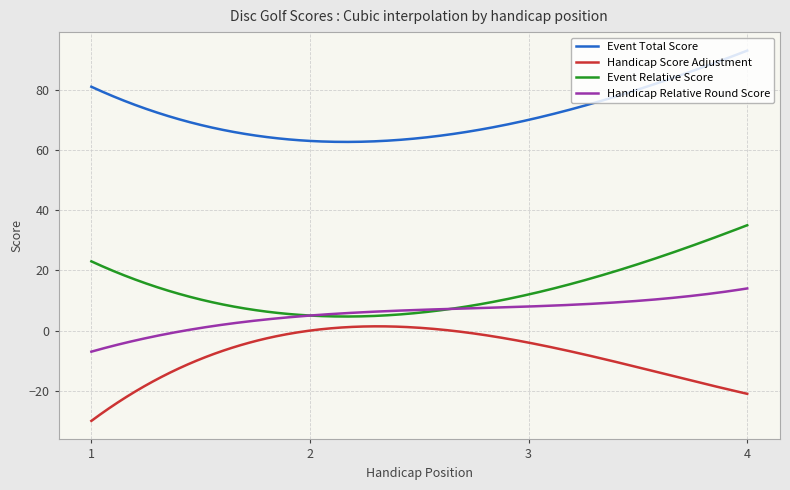

Rank the series by their maximum value, from lowest to highest.

Handicap Score Adjustment, Handicap Relative Round Score, Event Relative Score, Event Total Score